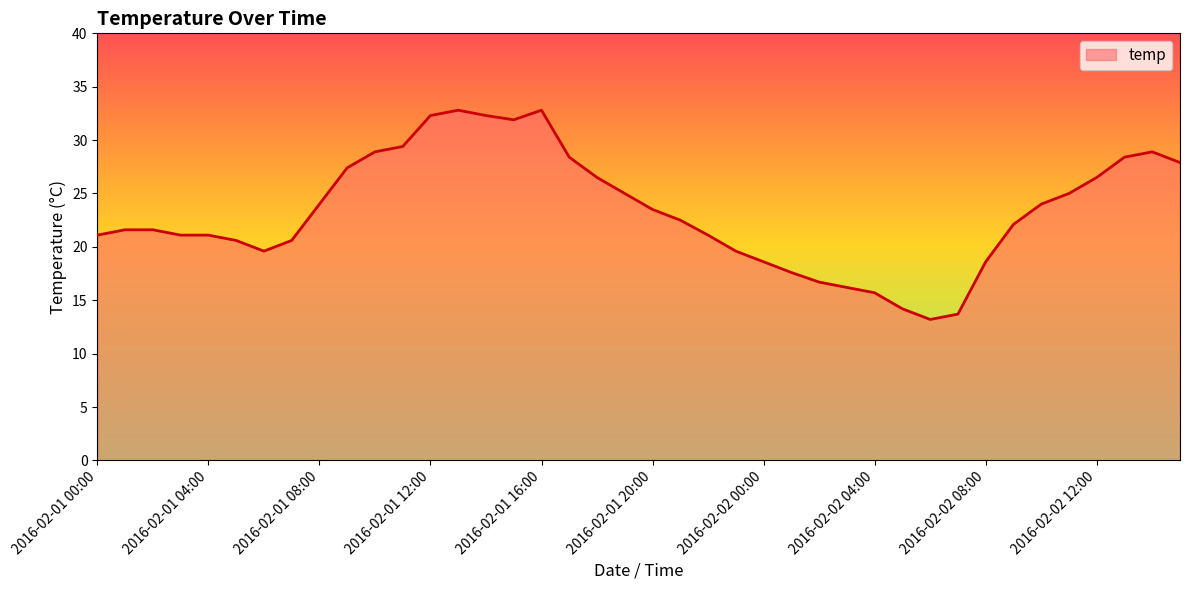

What is the smallest value displayed?

13.2